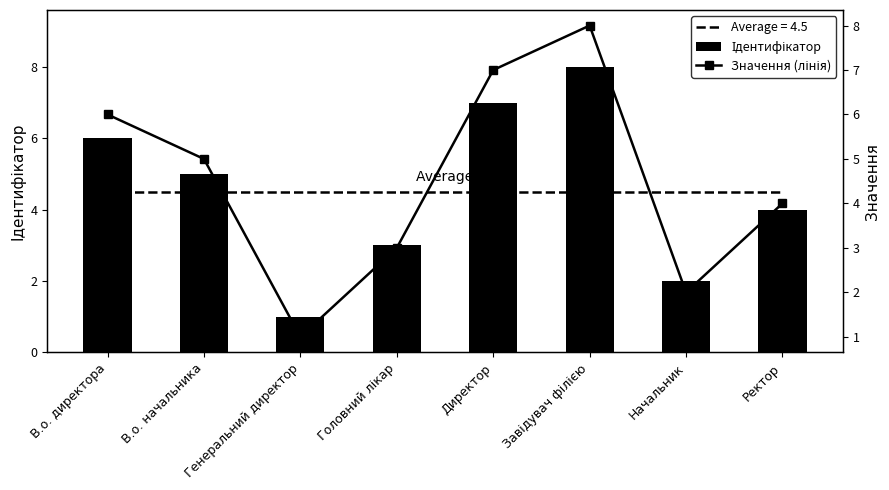

What is the lowest value of the Ідентифікатор series?

1